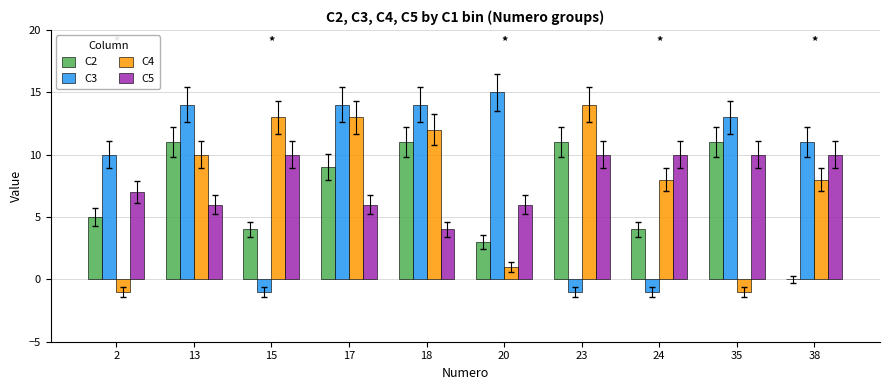

How many series are shown in this chart?

4